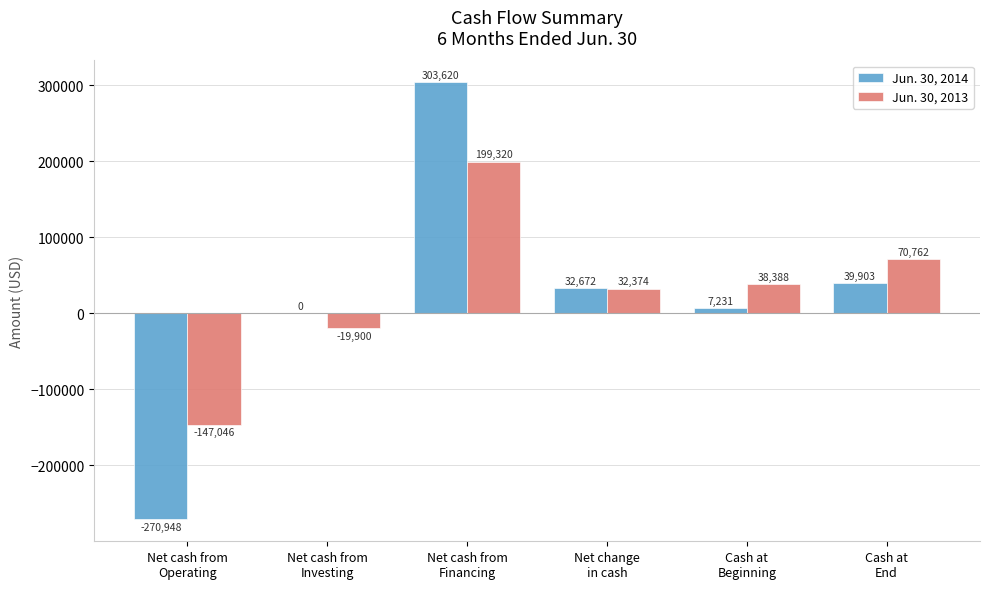

Reading left to right, extract all data points from this chart.

Jun. 30, 2014: Net cash from
Operating=-270948	Net cash from
Investing=0	Net cash from
Financing=303620	Net change
in cash=32672	Cash at
Beginning=7231	Cash at
End=39903
Jun. 30, 2013: Net cash from
Operating=-147046	Net cash from
Investing=-19900	Net cash from
Financing=199320	Net change
in cash=32374	Cash at
Beginning=38388	Cash at
End=70762